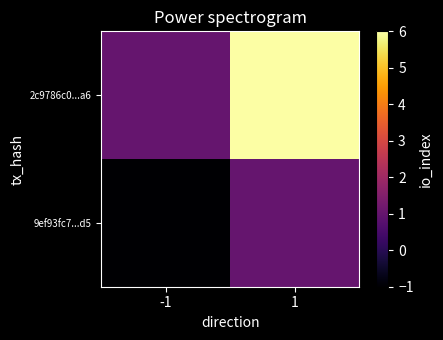

Reading left to right, extract all data points from this chart.

9ef93fc7...d5: -1=-1	1=1
2c9786c0...a6: -1=1	1=6